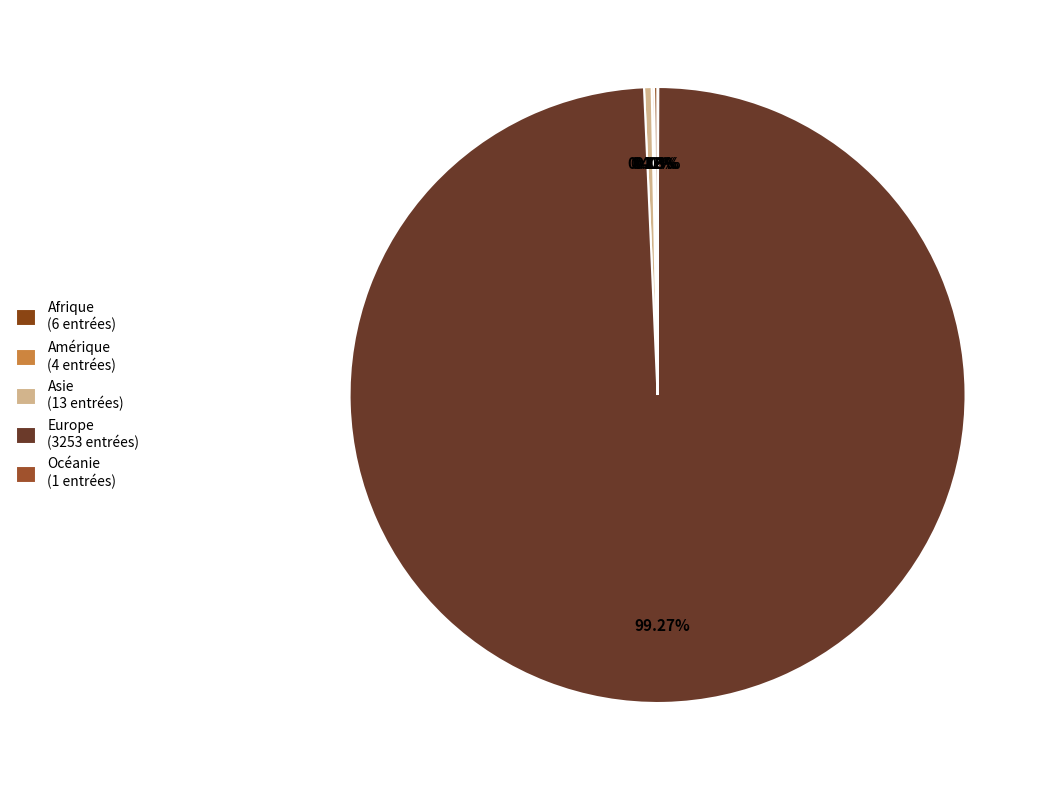

Combined, what portion of the pie is Asie and Europe?

99.7%